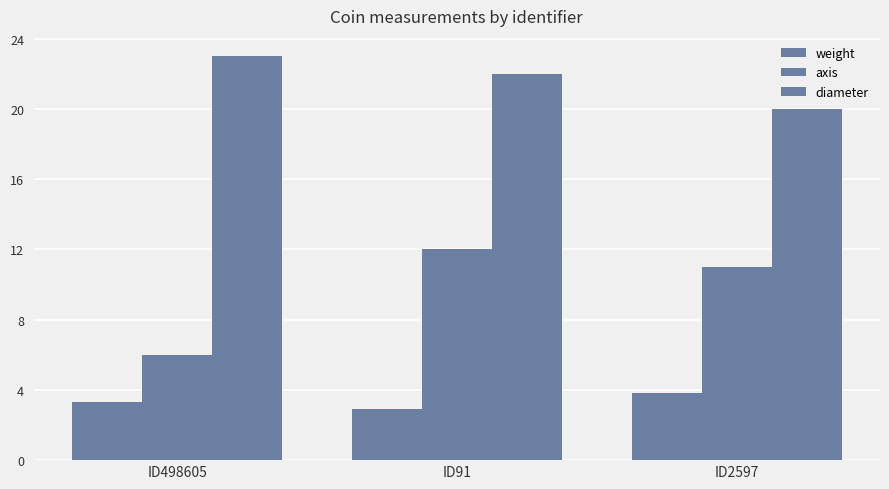

Count the number of categories in the chart.

3